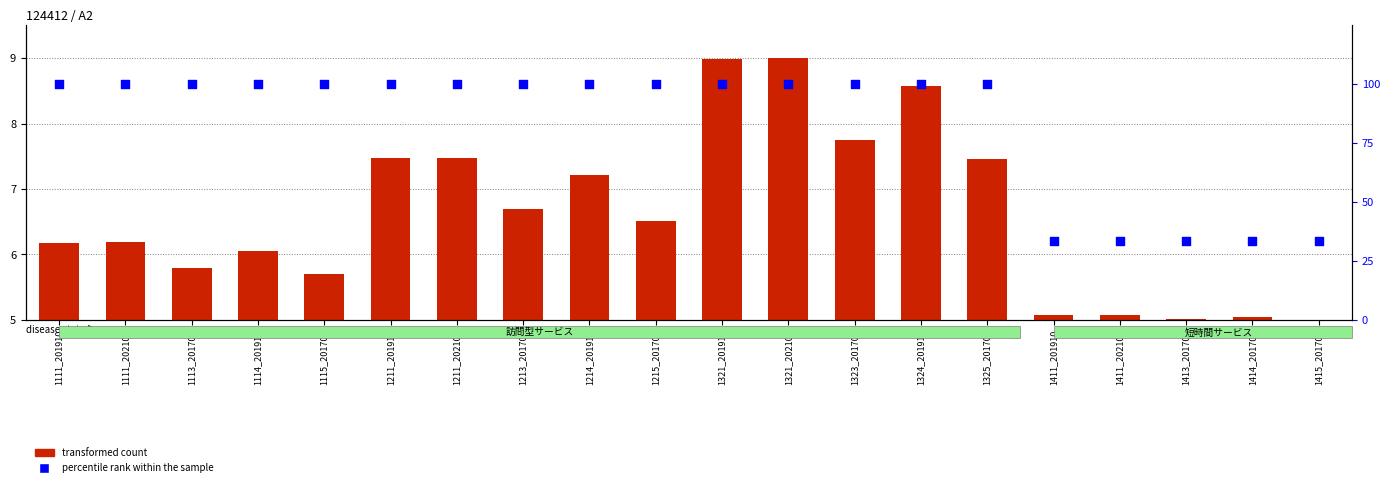

Is the value of transformed count at 1411_201910 greater than the value of percentile rank within the sample at 1214_201910?

No